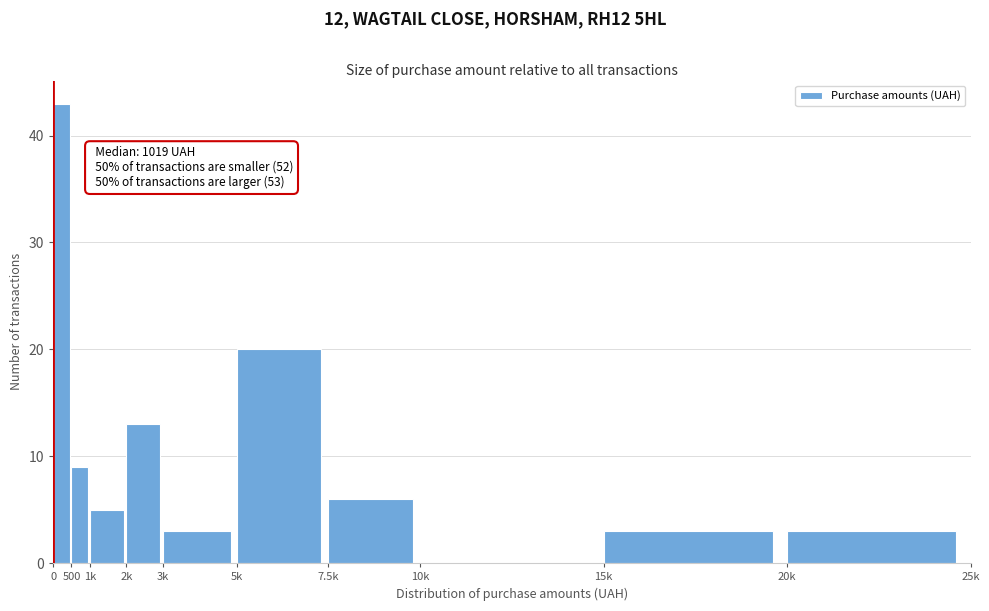

Reading left to right, what are all the values shown in this chart?

0=43	500=9	1k=5	2k=13	3k=3	5k=20	7.5k=6	10k=0	15k=3	20k=3